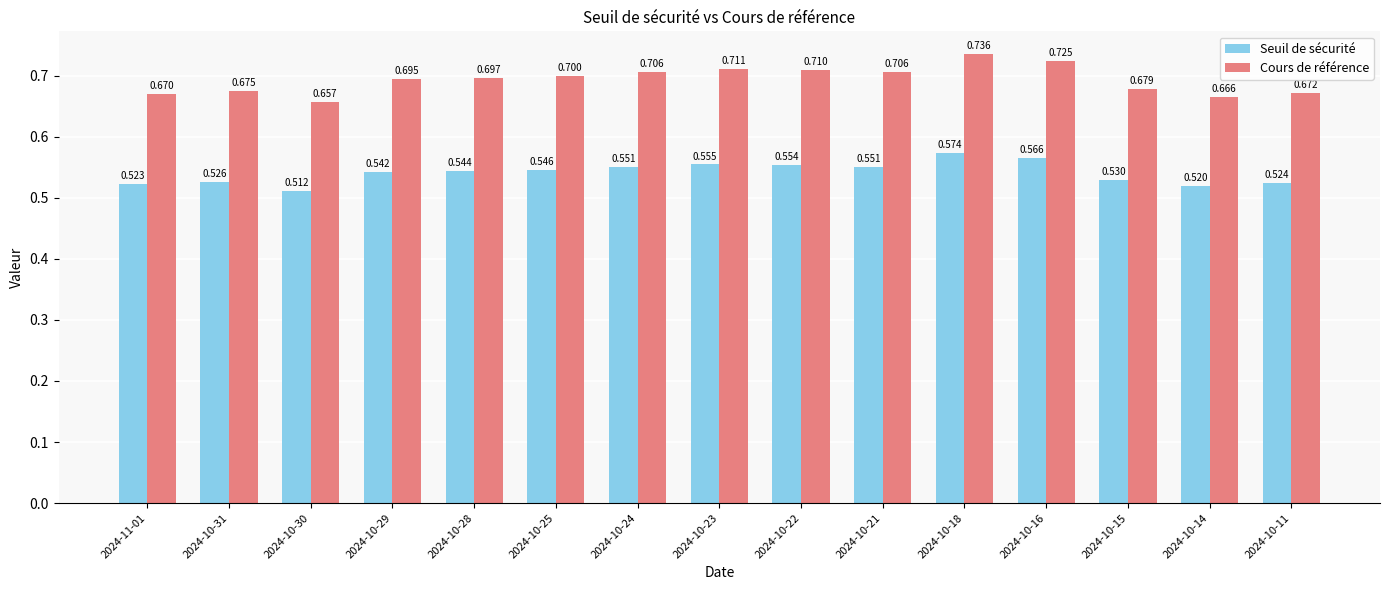

What is the sum of all Seuil de sécurité values?

8.1